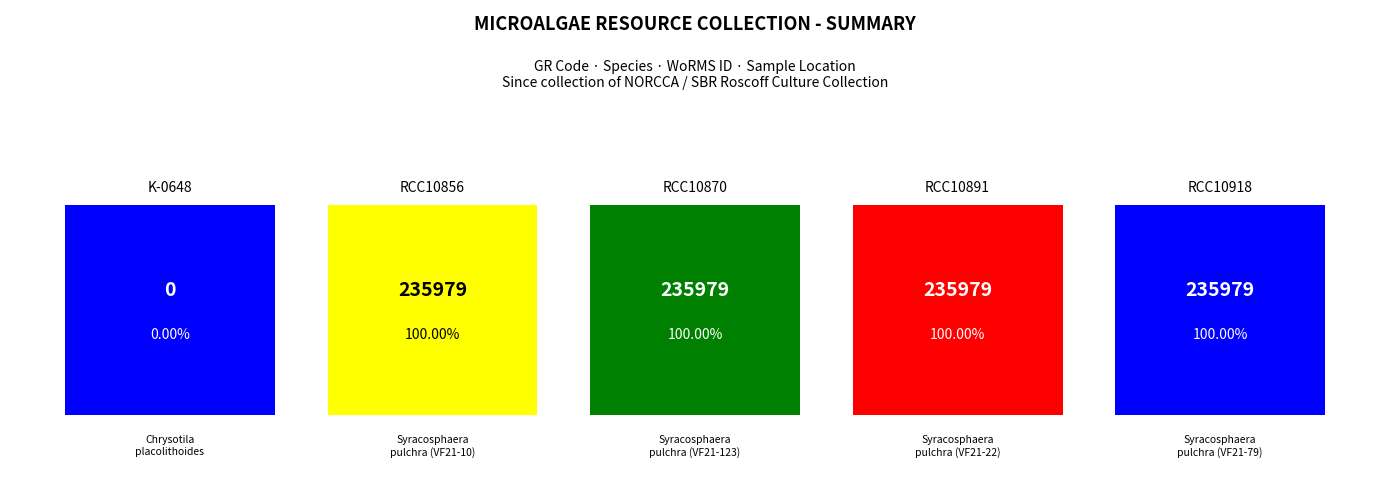

What is the sum of the values at K-0648 and RCC10856?

235979